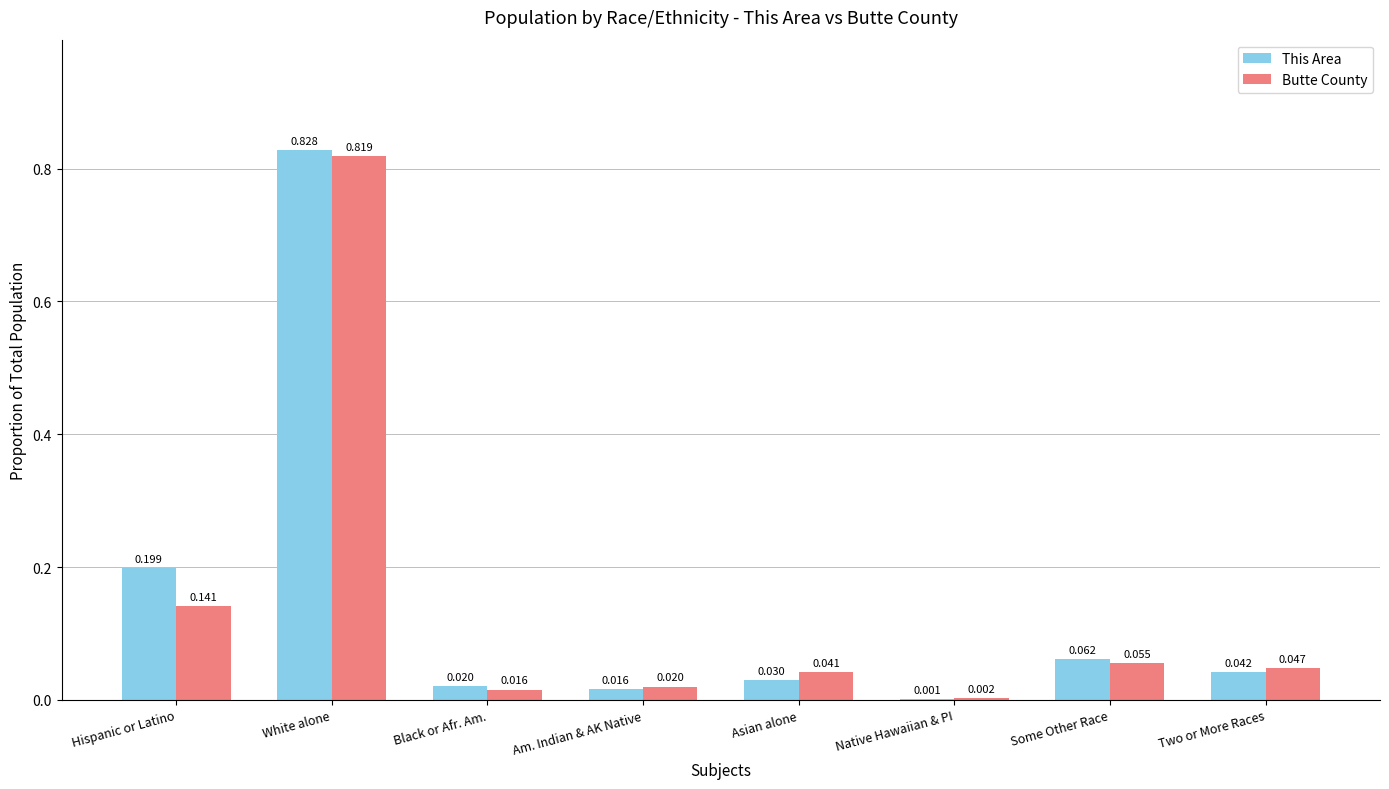

Which series changed the most between Native Hawaiian & PI and Two or More Races?

Butte County